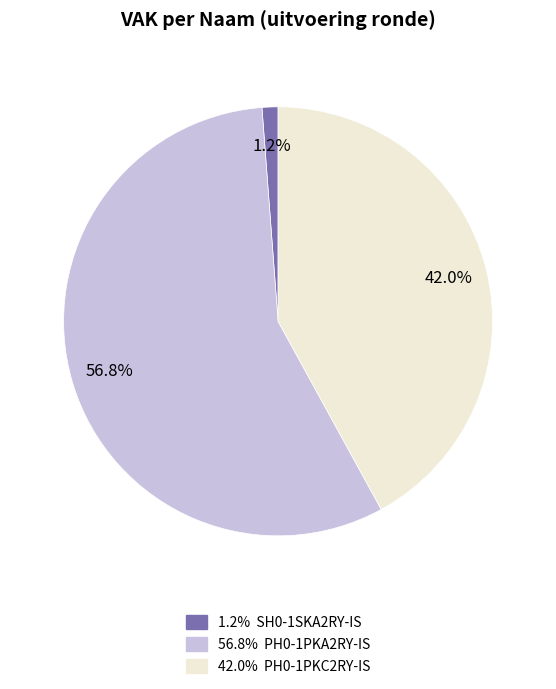

How many segments does this pie chart have?

3